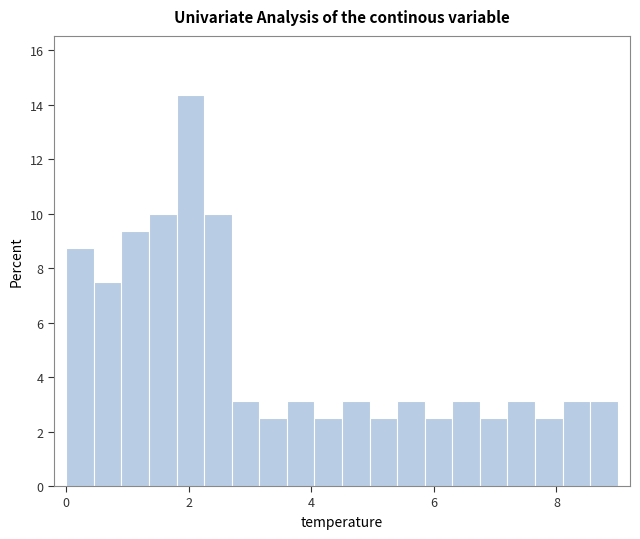

Around what value on the x-axis is the tallest bar? Give the approximate position of its centre, as read against the axis.

2.0